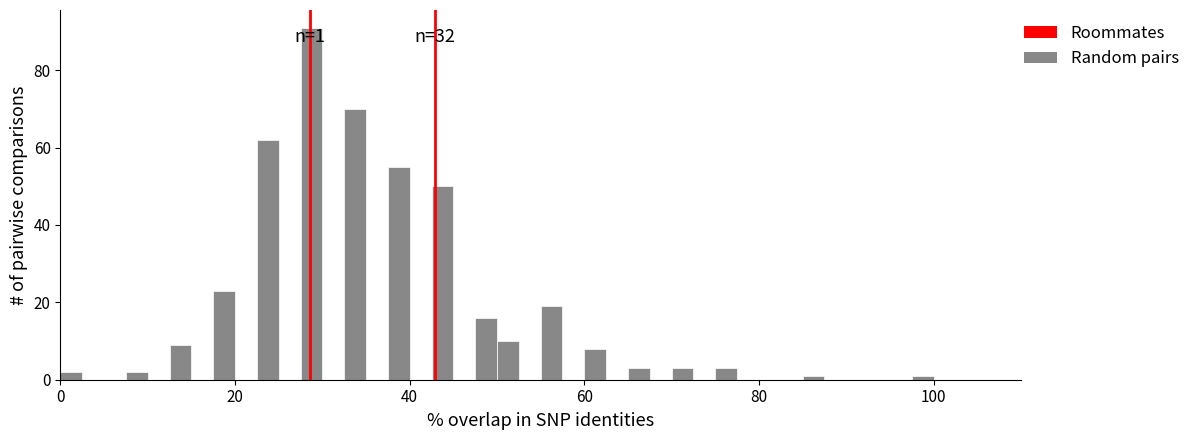

Around what value on the x-axis is the tallest bar? Give the approximate position of its centre, as read against the axis.

28